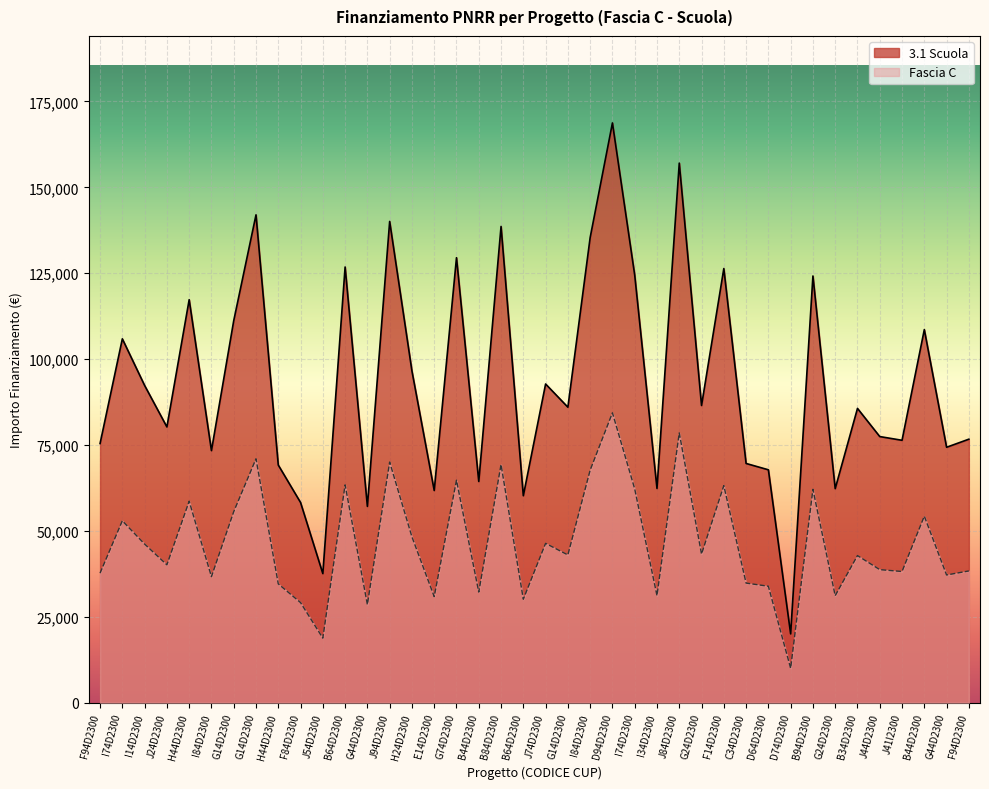

At how many categories does at least one series exceed 137121?

5